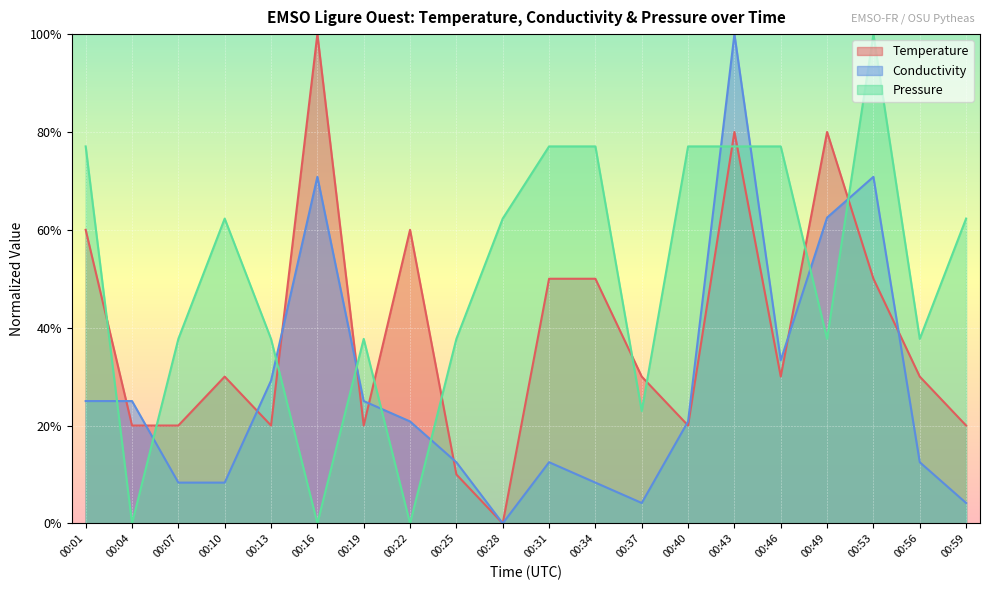

Reading left to right, transcribe all the data shown in this chart.

Temperature: 00:01=0.6	00:04=0.2	00:07=0.2	00:10=0.3	00:13=0.2	00:16=1.0	00:19=0.2	00:22=0.6	00:25=0.1	00:28=0.0	00:31=0.5	00:34=0.5	00:37=0.3	00:40=0.2	00:43=0.8	00:46=0.3	00:49=0.8	00:53=0.5	00:56=0.3	00:59=0.2
Conductivity: 00:01=0.2	00:04=0.2	00:07=0.1	00:10=0.1	00:13=0.3	00:16=0.7	00:19=0.2	00:22=0.2	00:25=0.1	00:28=0.0	00:31=0.1	00:34=0.1	00:37=0.0	00:40=0.2	00:43=1.0	00:46=0.3	00:49=0.6	00:53=0.7	00:56=0.1	00:59=0.0
Pressure: 00:01=0.8	00:04=0.0	00:07=0.4	00:10=0.6	00:13=0.4	00:16=0.0	00:19=0.4	00:22=0.0	00:25=0.4	00:28=0.6	00:31=0.8	00:34=0.8	00:37=0.2	00:40=0.8	00:43=0.8	00:46=0.8	00:49=0.4	00:53=1.0	00:56=0.4	00:59=0.6